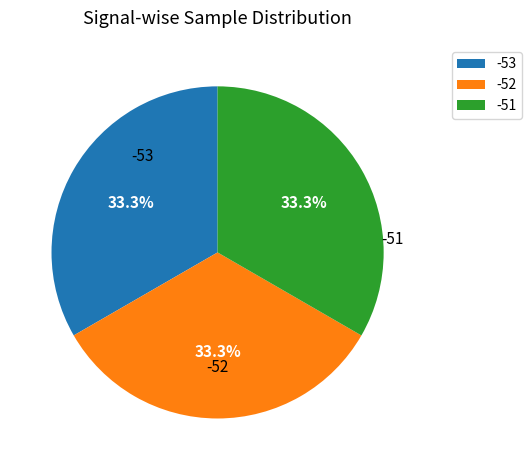

To the nearest percent, what portion does -51 represent?

33%